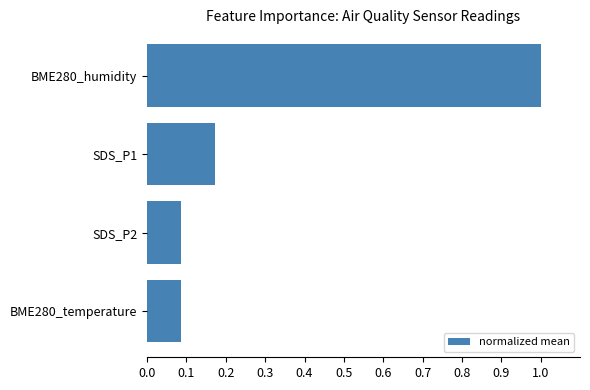

Are the bars grouped side by side (vs. stacked)?

No